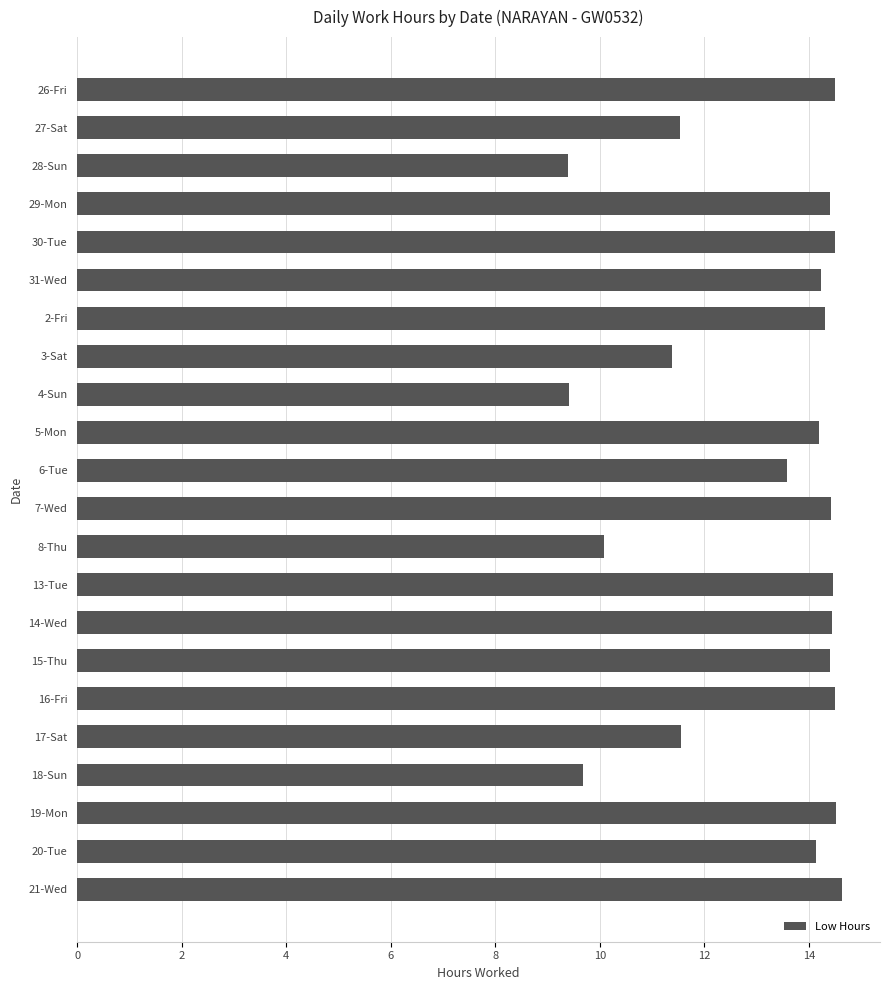

What is the difference between the second highest and minimum values?

5.1